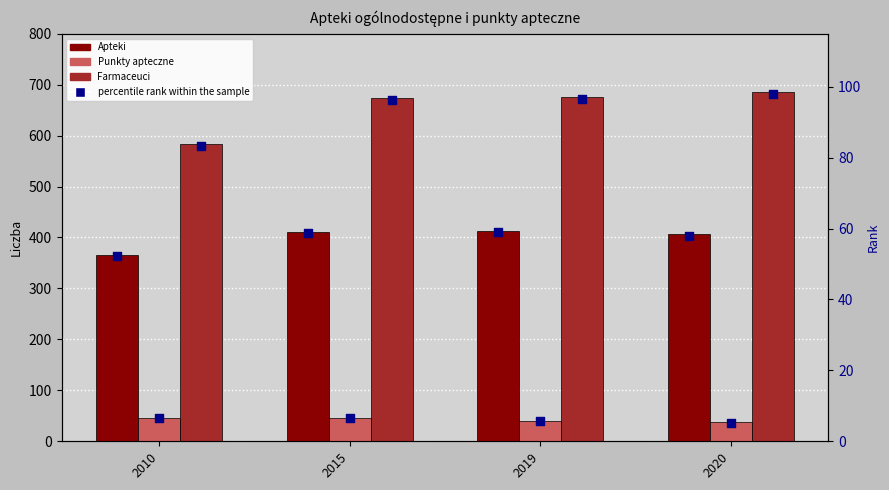

Which series reaches the maximum Y coordinate?

Farmaceuci